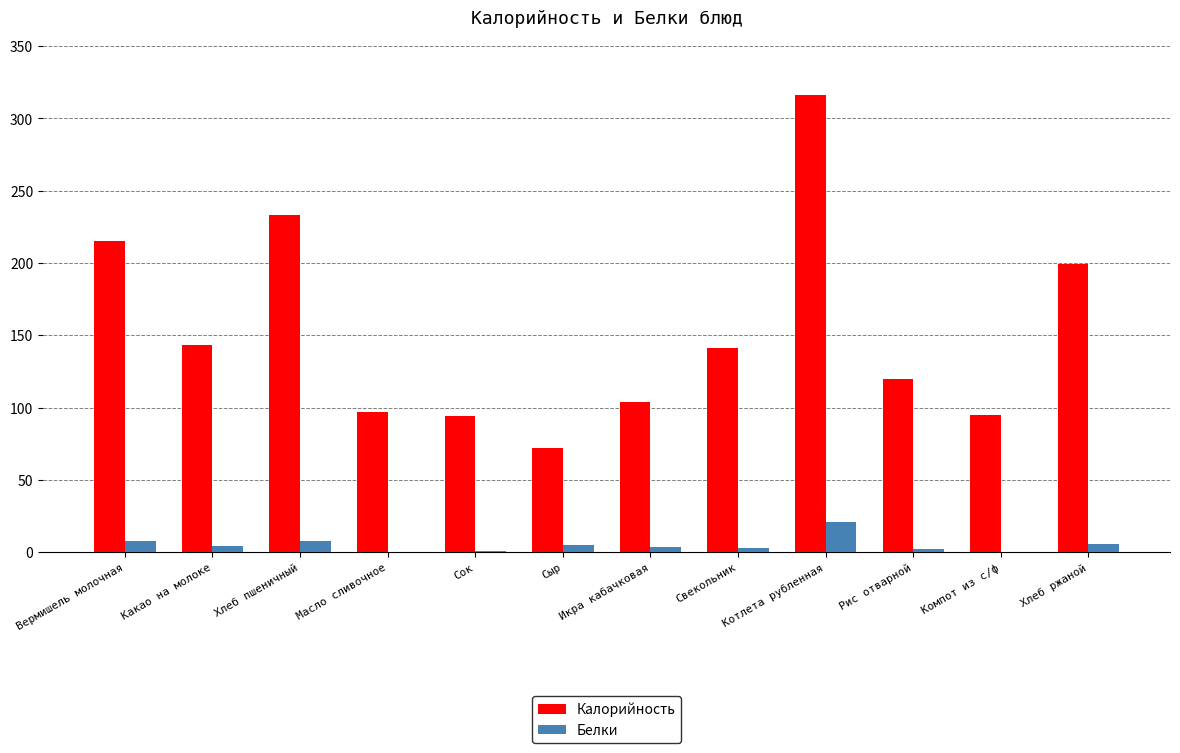

What is the approximate value of Калорийность at Рис отварной?

120.0